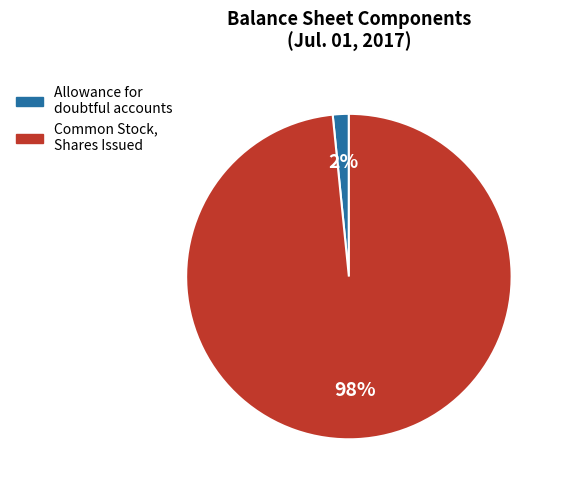

Rank the categories by value from lowest to highest.

Allowance for doubtful accounts, Common Stock, Shares Issued